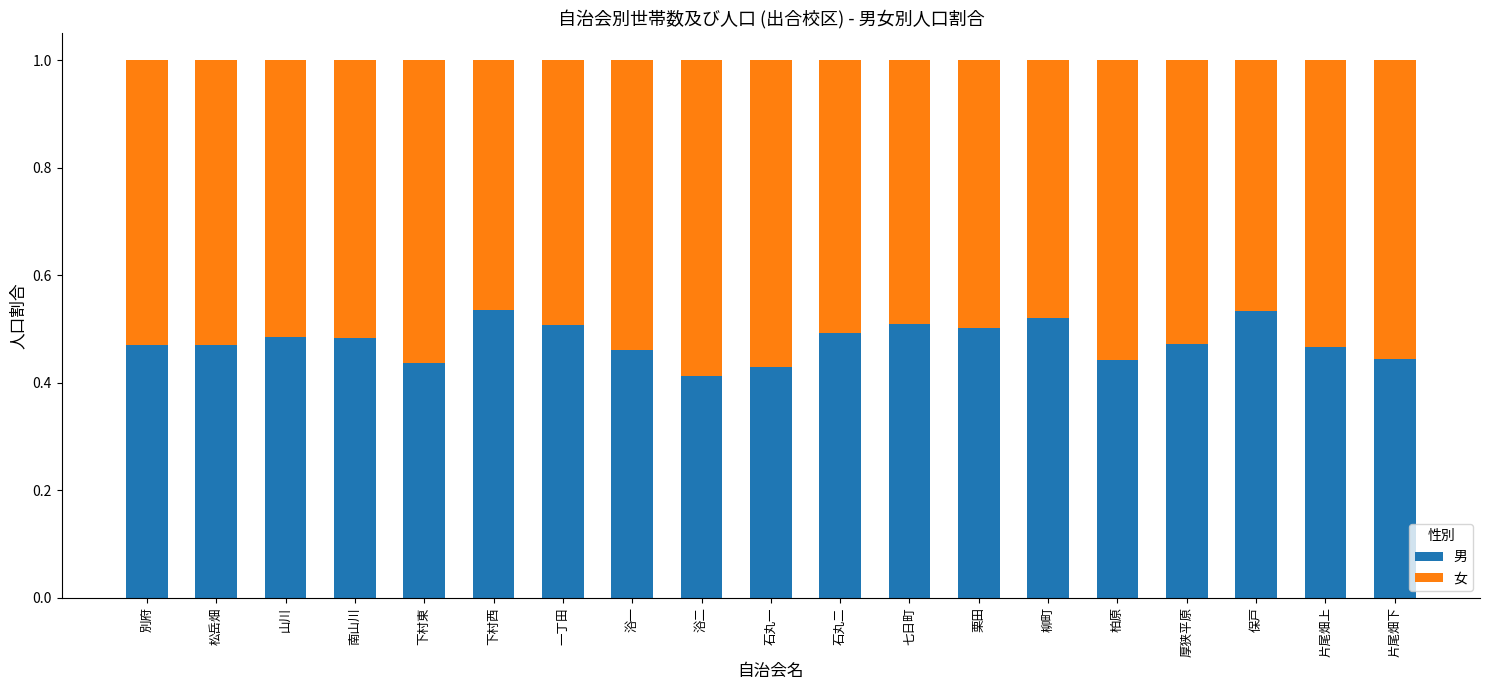

The value of 男 at 山川 is 0.3. True or false?

False